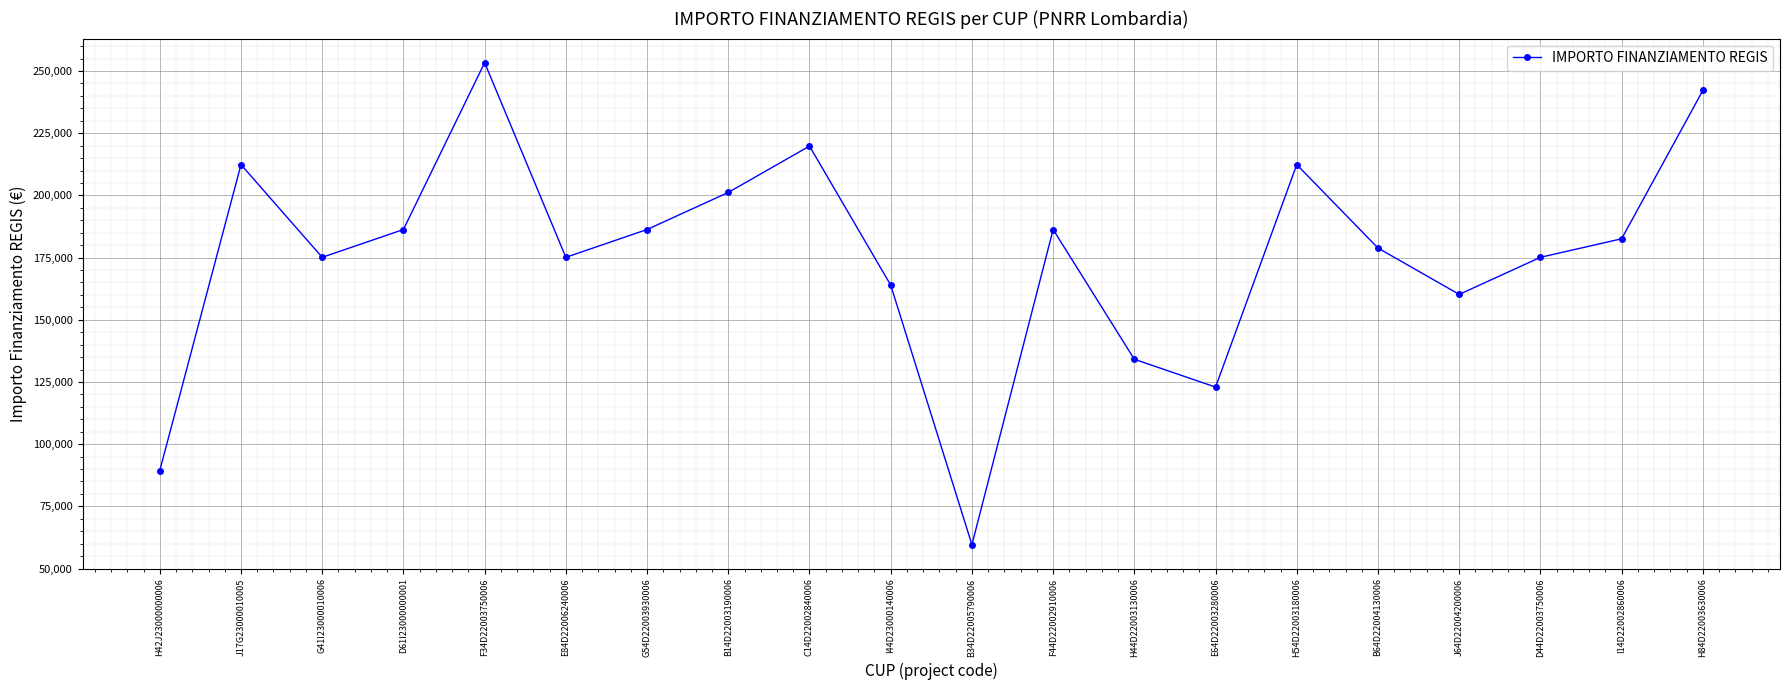

What is the change in value from D61I23000000001 to I44D23000140006?

-22354.9